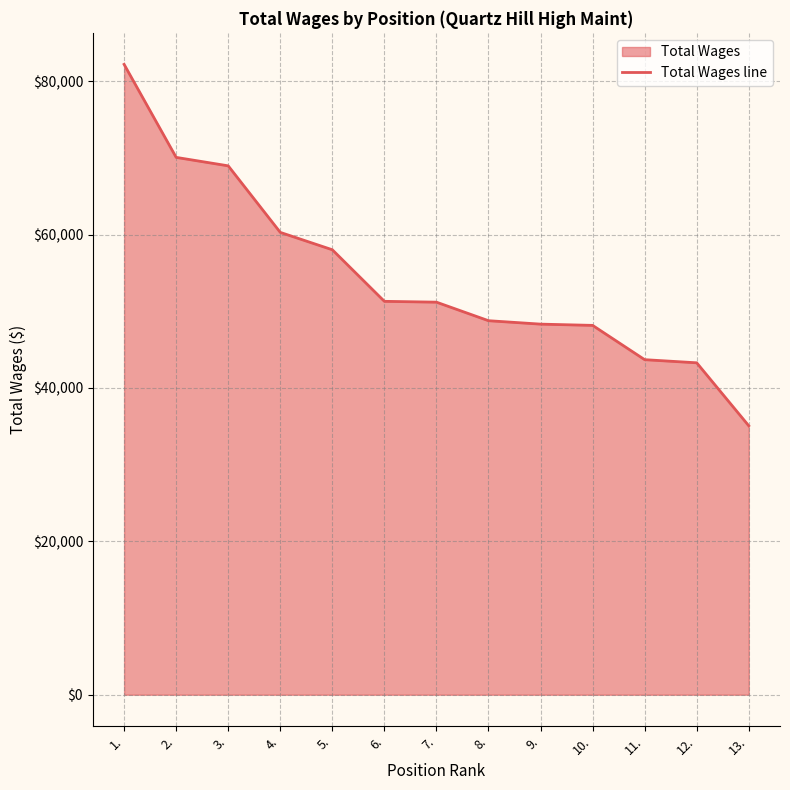

What is the greatest value displayed?

82194